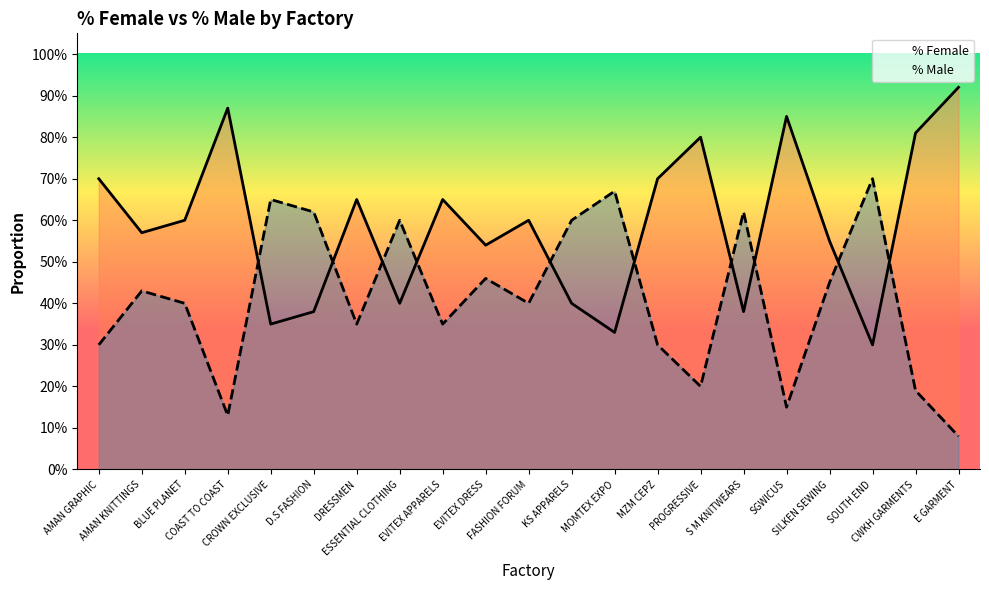

Which category has the highest value across all series?

E GARMENT